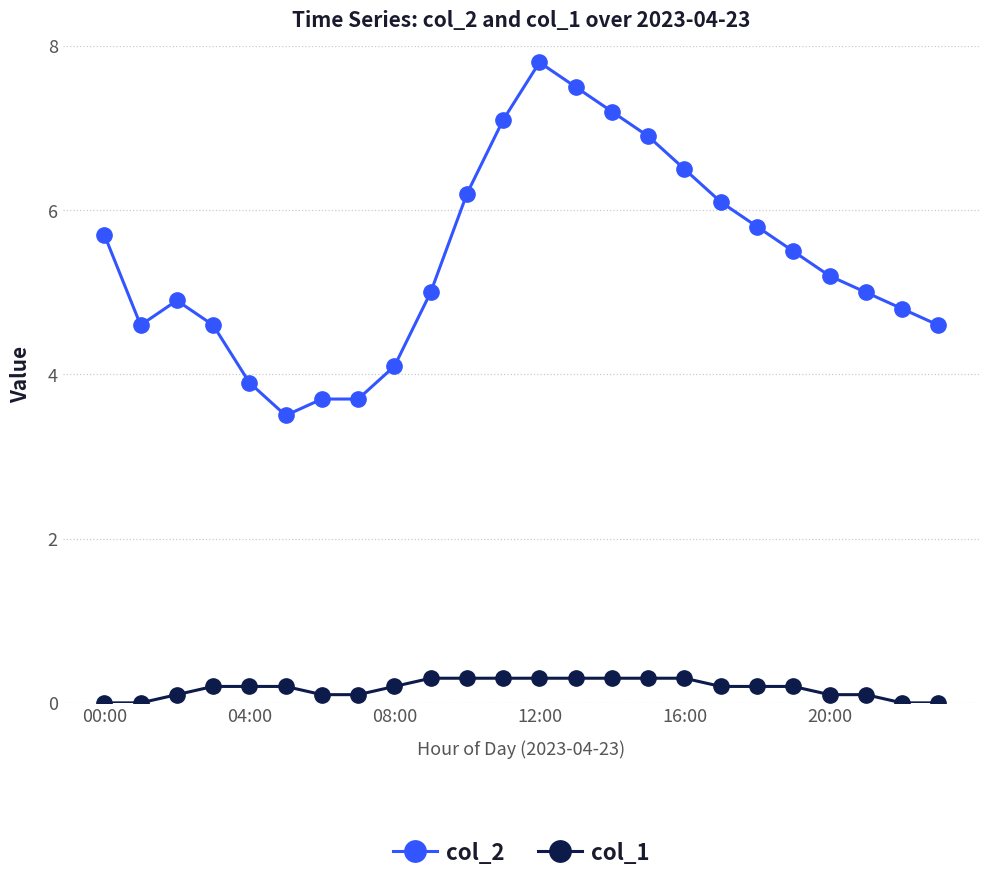

Rank the series by their average value, from highest to lowest.

col_2, col_1